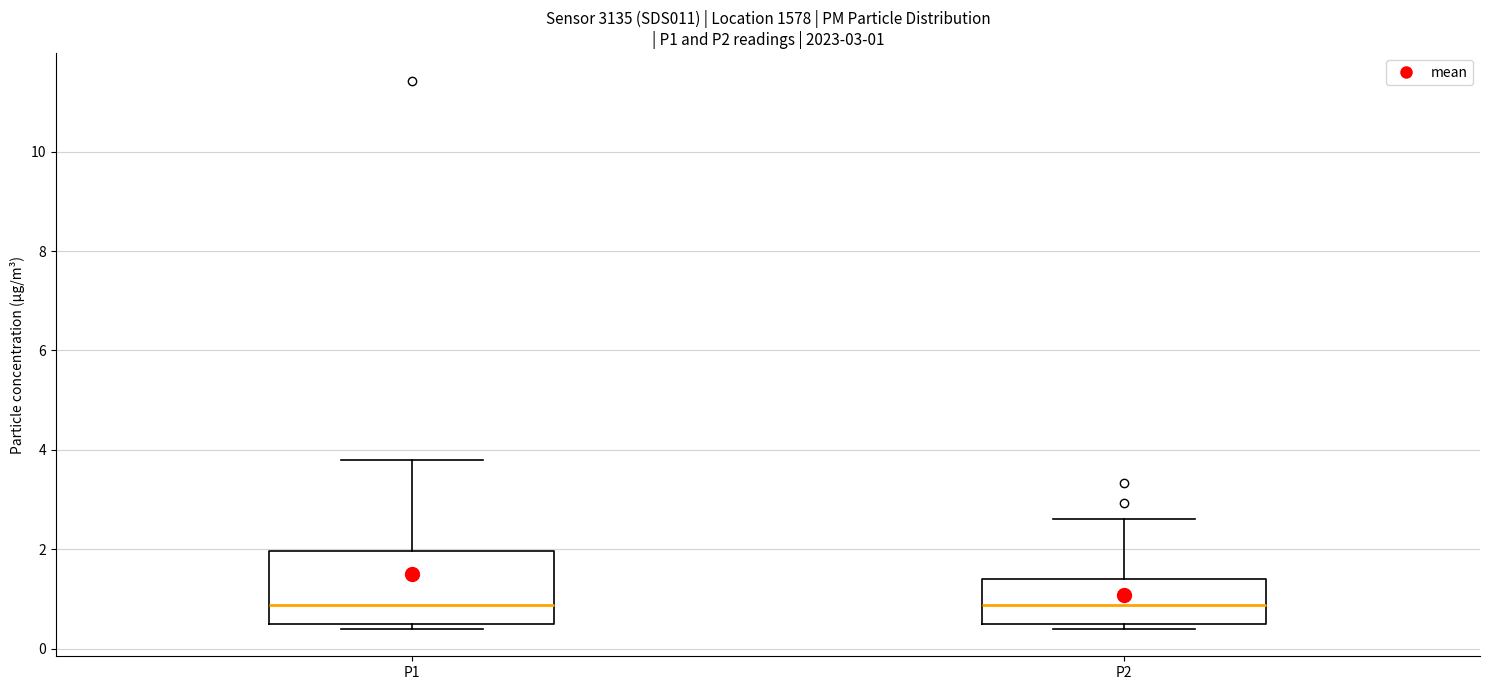

Which box is the tallest, from its lower edge to its upper edge?

P1